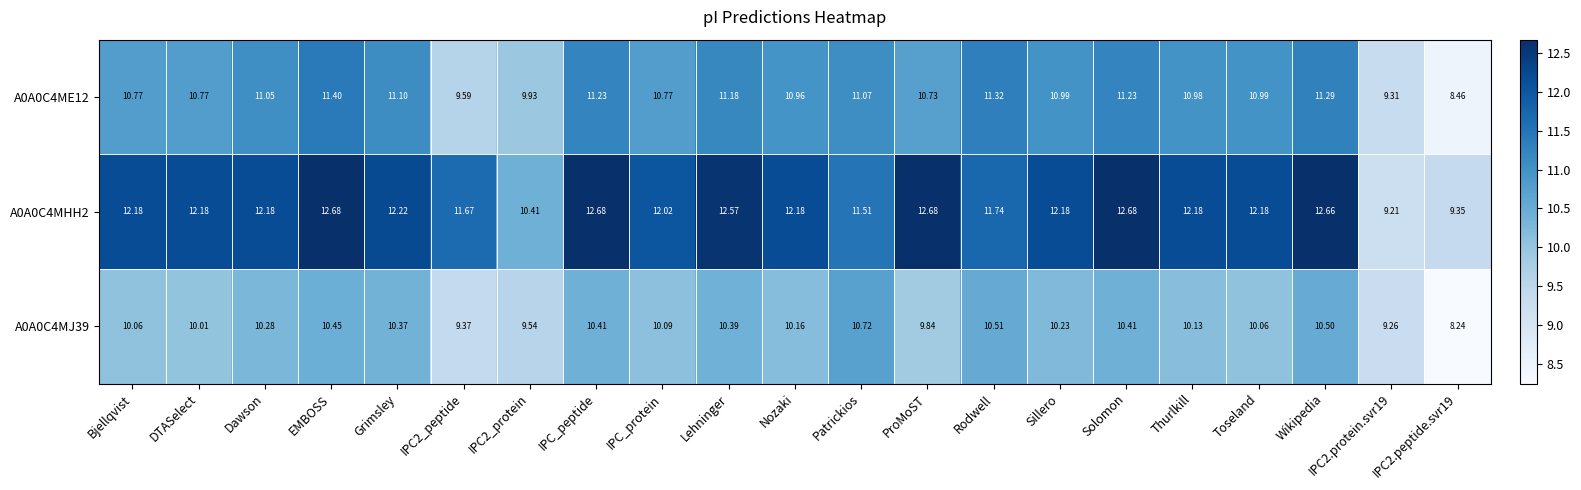

How many data points in A0A0C4MJ39 are above 10?

16